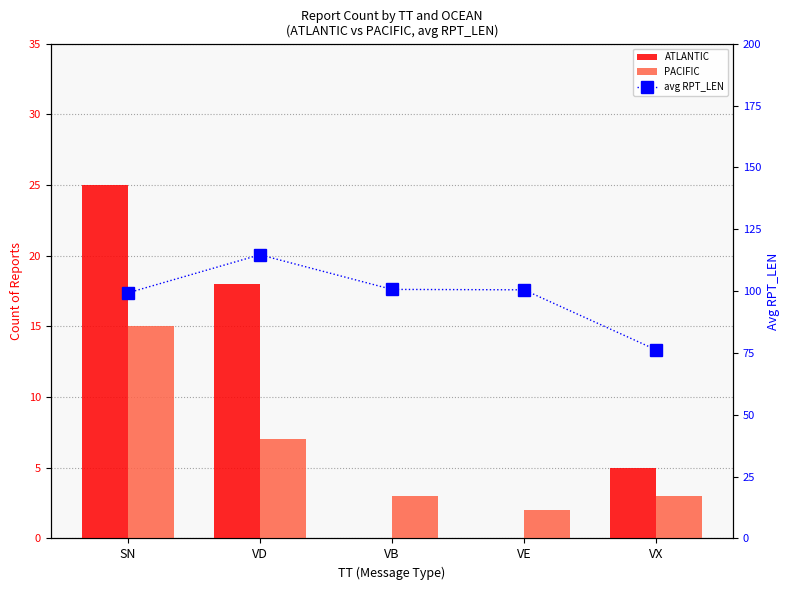

The avg RPT_LEN series shows 99.3 at SN. True or false?

True